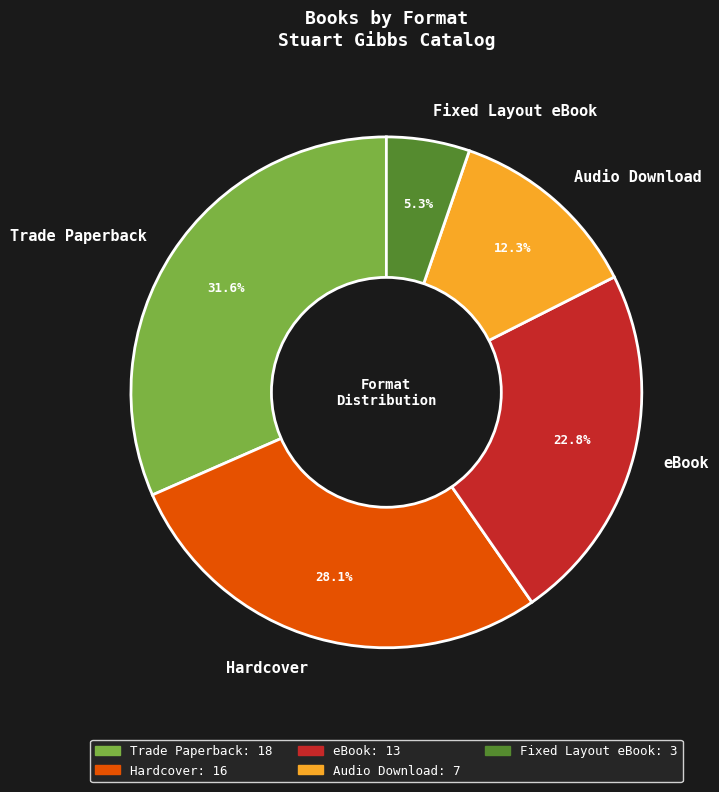

Combined, do eBook and Fixed Layout eBook account for over 50%?

No